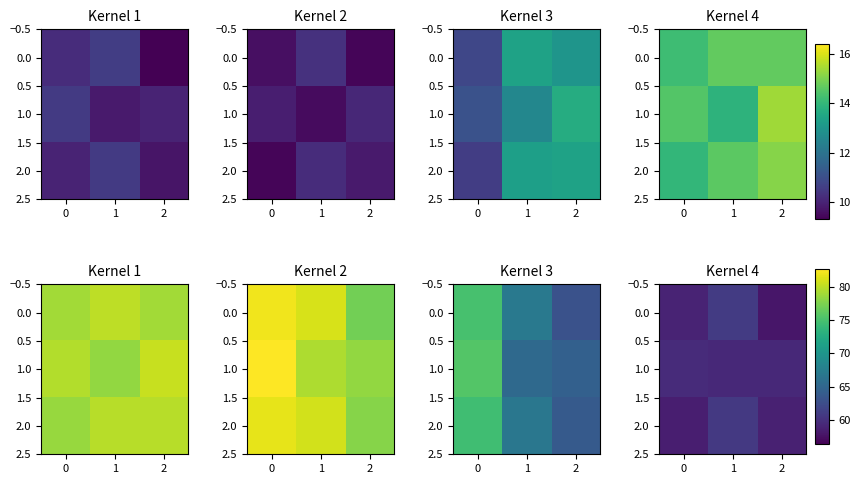

What is the sum of all 2.0 values?

178.2